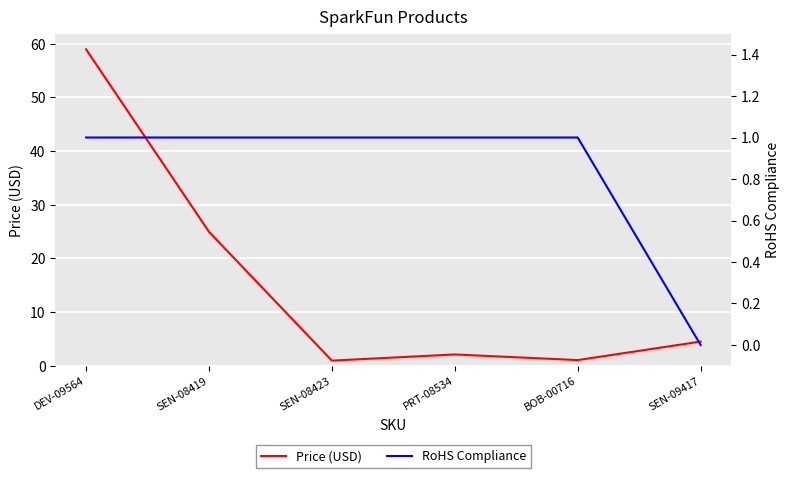

Which series changed the most between SEN-08419 and BOB-00716?

Price (USD)